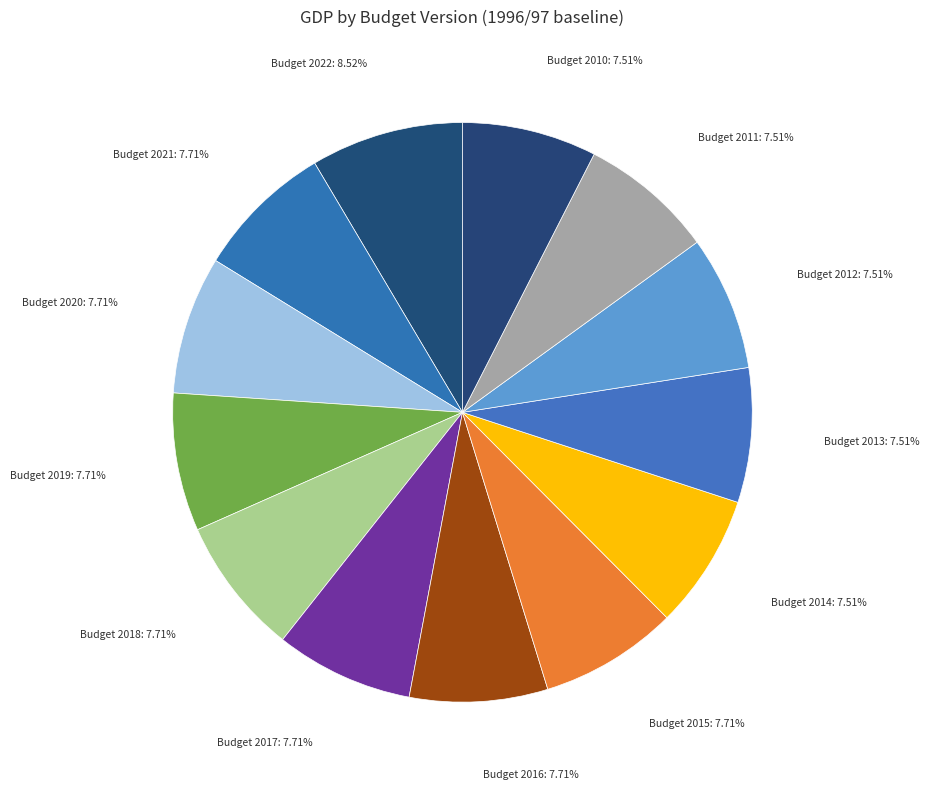

Do Budget 2017 and Budget 2018 together represent more than half of the pie?

No